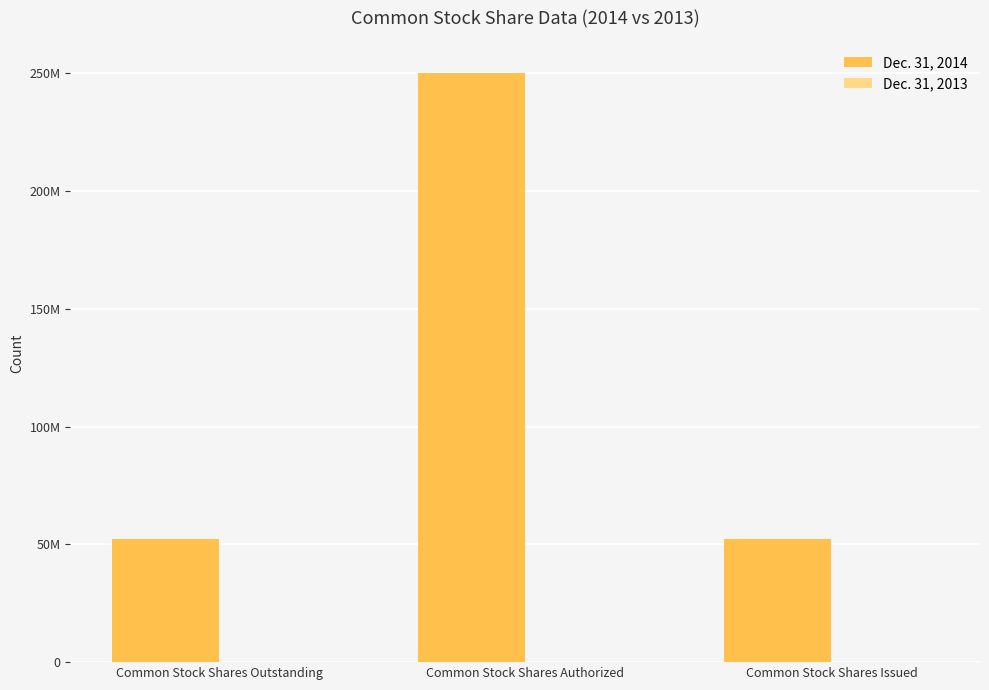

Rank the categories by Dec. 31, 2013 value from highest to lowest.

Common Stock Shares Authorized, Common Stock Shares Outstanding, Common Stock Shares Issued